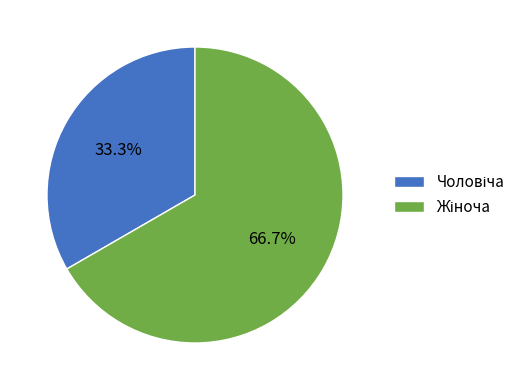

Does any single category account for the majority?

Yes